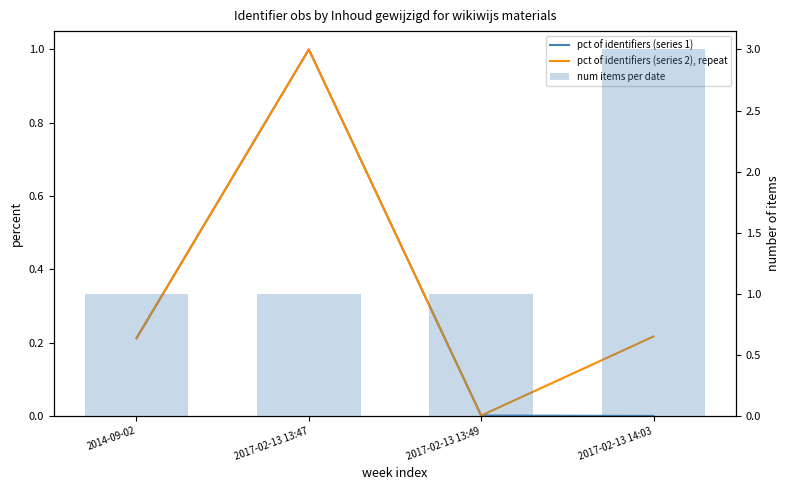

What is the difference between the pct of identifiers (series 2), repeat values at 2017-02-13 13:47 and 2017-02-13 14:03?

0.8